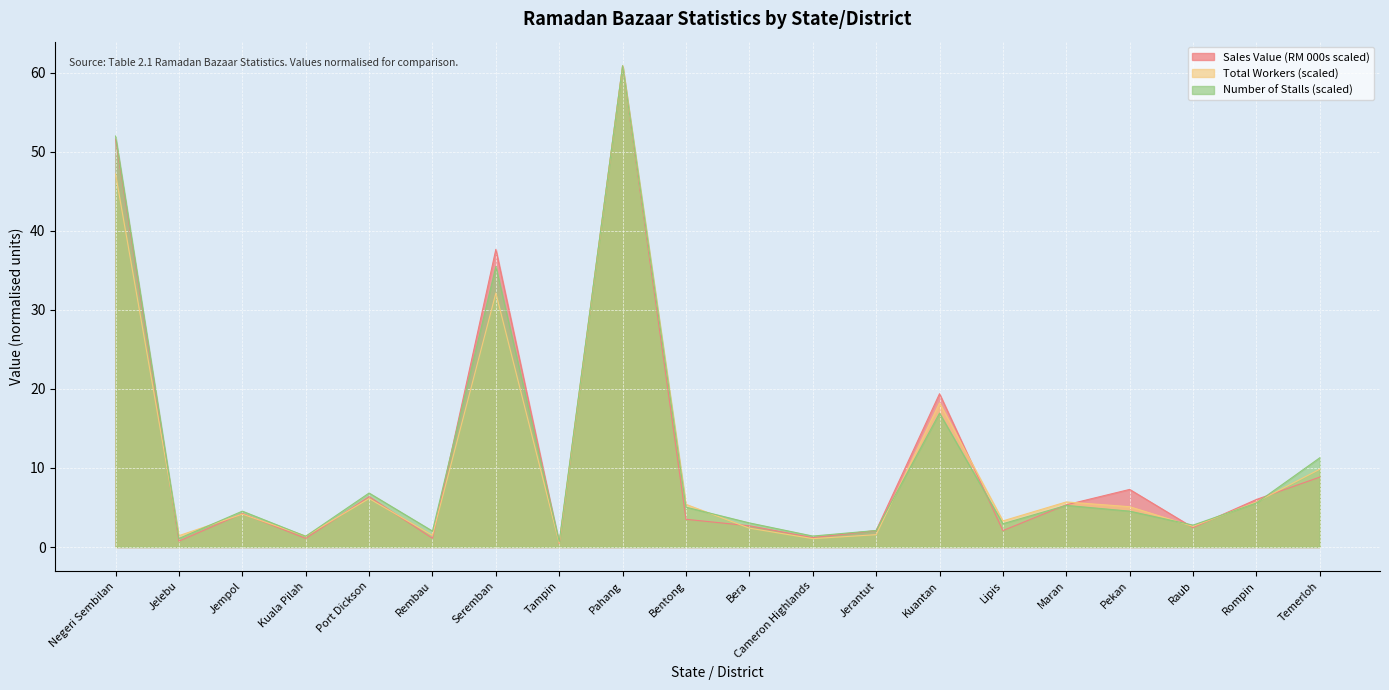

Reading left to right, extract all data points from this chart.

Sales Value (RM 000): 51.6	0.7	4.2	1.1	6.4	1.1	37.7	0.4	60.9	3.5	2.7	1.2	2.1	19.4	2.1	5.3	7.3	2.5	6.0	8.8
Total Workers: 47.2	1.4	4.2	1.4	6.1	1.5	32.1	0.5	60.9	5.4	2.4	1.1	1.6	18.2	3.3	5.7	5.1	2.6	5.7	9.8
Number of Stalls: 52.0	1.1	4.5	1.4	6.8	2.0	35.5	0.7	60.9	5.0	3.0	1.4	2.1	16.9	2.9	5.3	4.5	2.8	5.6	11.3